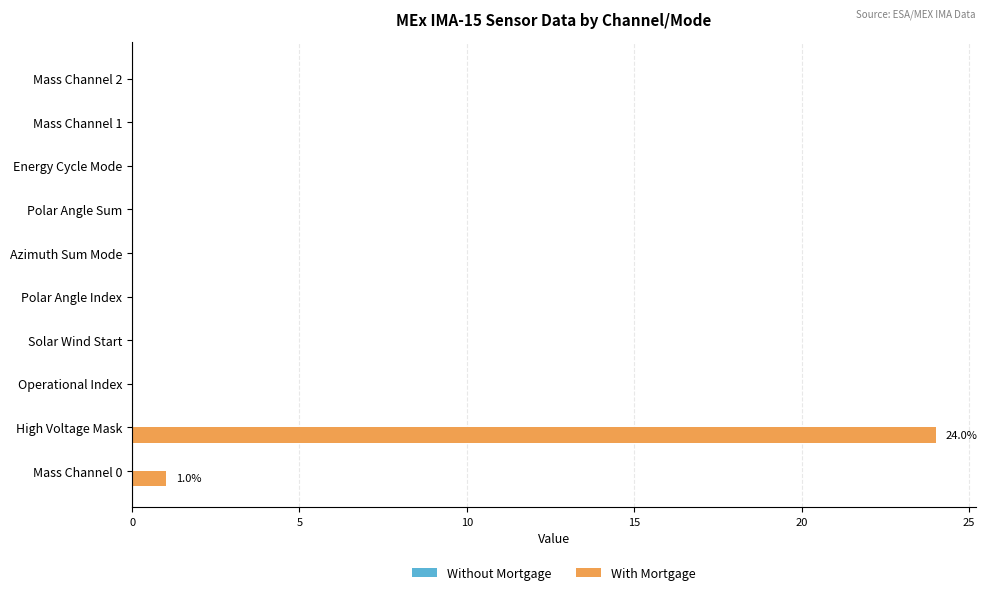

The chart shows a value of 0 at Mass Channel 1. True or false?

True